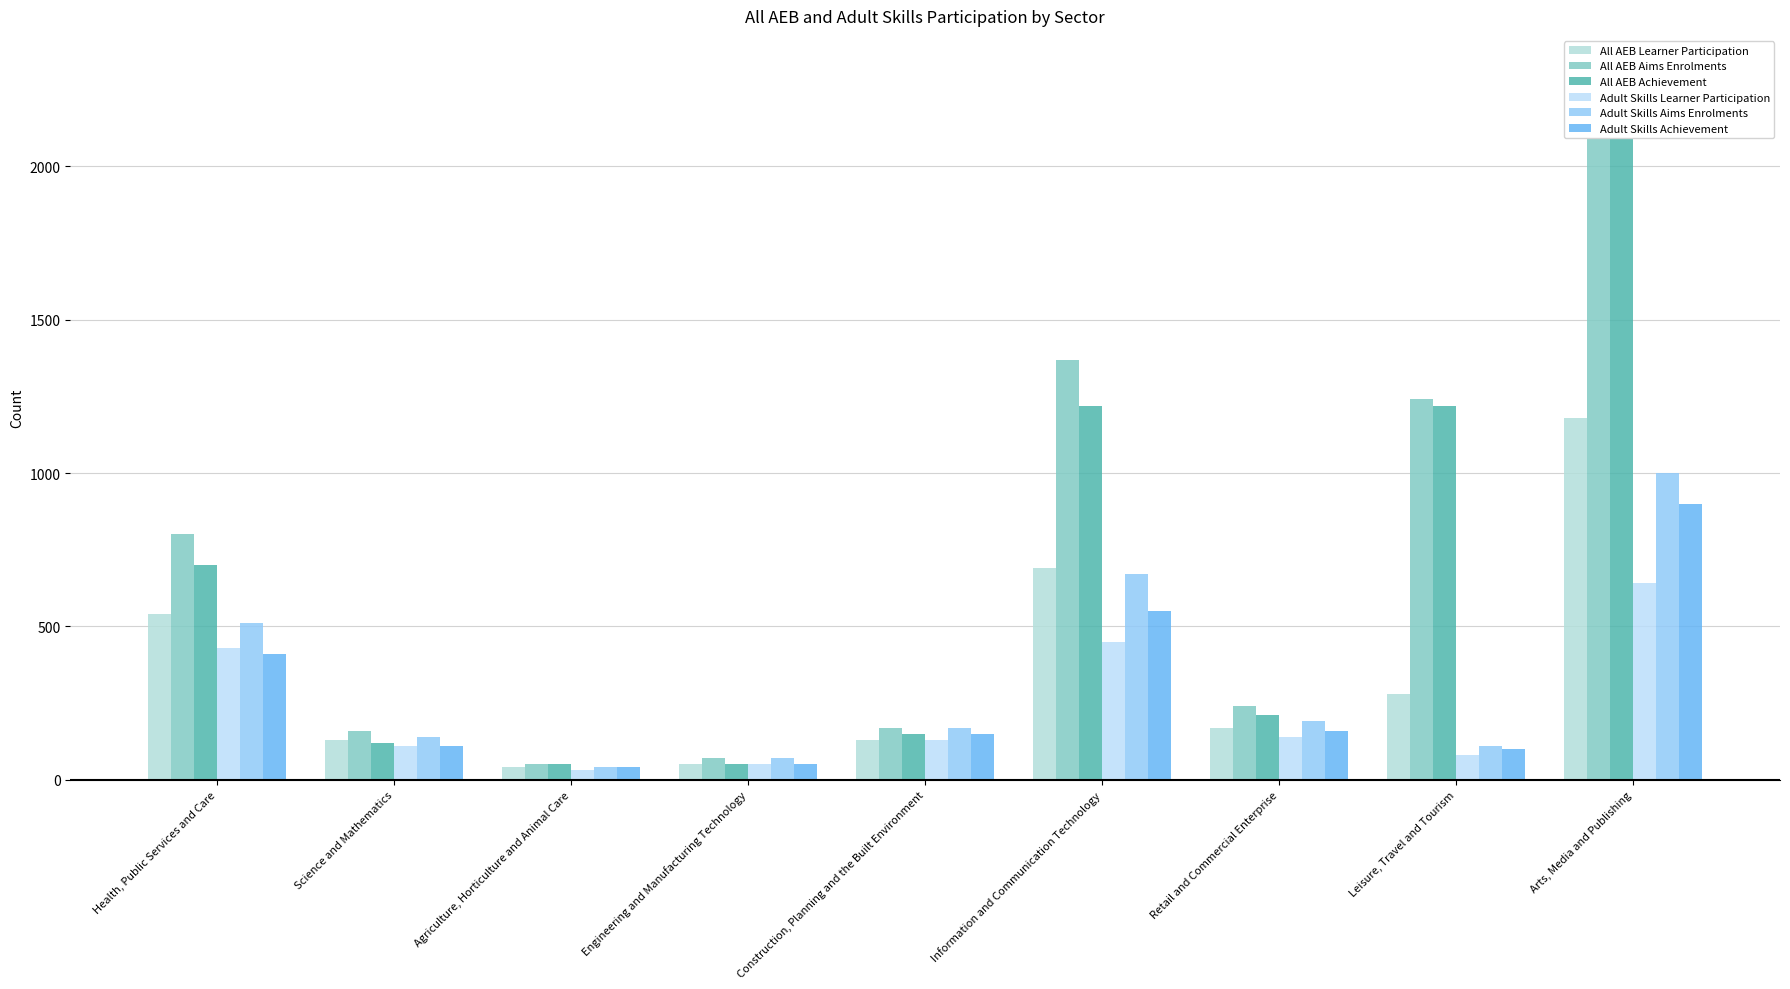

Reading left to right, list all the values displayed in this chart.

All AEB Learner Participation: Health, Public Services and Care=540	Science and Mathematics=130	Agriculture, Horticulture and Animal Care=40	Engineering and Manufacturing Technology=50	Construction, Planning and the Built Environment=130	Information and Communication Technology=690	Retail and Commercial Enterprise=170	Leisure, Travel and Tourism=280	Arts, Media and Publishing=1180
All AEB Aims Enrolments: Health, Public Services and Care=800	Science and Mathematics=160	Agriculture, Horticulture and Animal Care=50	Engineering and Manufacturing Technology=70	Construction, Planning and the Built Environment=170	Information and Communication Technology=1370	Retail and Commercial Enterprise=240	Leisure, Travel and Tourism=1240	Arts, Media and Publishing=2310
All AEB Achievement: Health, Public Services and Care=700	Science and Mathematics=120	Agriculture, Horticulture and Animal Care=50	Engineering and Manufacturing Technology=50	Construction, Planning and the Built Environment=150	Information and Communication Technology=1220	Retail and Commercial Enterprise=210	Leisure, Travel and Tourism=1220	Arts, Media and Publishing=2160
Adult Skills Learner Participation: Health, Public Services and Care=430	Science and Mathematics=110	Agriculture, Horticulture and Animal Care=30	Engineering and Manufacturing Technology=50	Construction, Planning and the Built Environment=130	Information and Communication Technology=450	Retail and Commercial Enterprise=140	Leisure, Travel and Tourism=80	Arts, Media and Publishing=640
Adult Skills Aims Enrolments: Health, Public Services and Care=510	Science and Mathematics=140	Agriculture, Horticulture and Animal Care=40	Engineering and Manufacturing Technology=70	Construction, Planning and the Built Environment=170	Information and Communication Technology=670	Retail and Commercial Enterprise=190	Leisure, Travel and Tourism=110	Arts, Media and Publishing=1000
Adult Skills Achievement: Health, Public Services and Care=410	Science and Mathematics=110	Agriculture, Horticulture and Animal Care=40	Engineering and Manufacturing Technology=50	Construction, Planning and the Built Environment=150	Information and Communication Technology=550	Retail and Commercial Enterprise=160	Leisure, Travel and Tourism=100	Arts, Media and Publishing=900